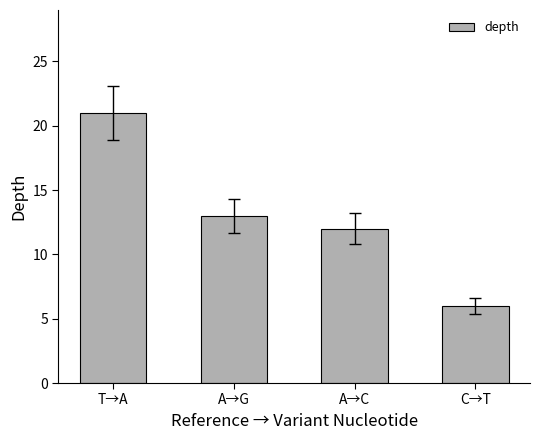

What is the greatest value displayed?

21